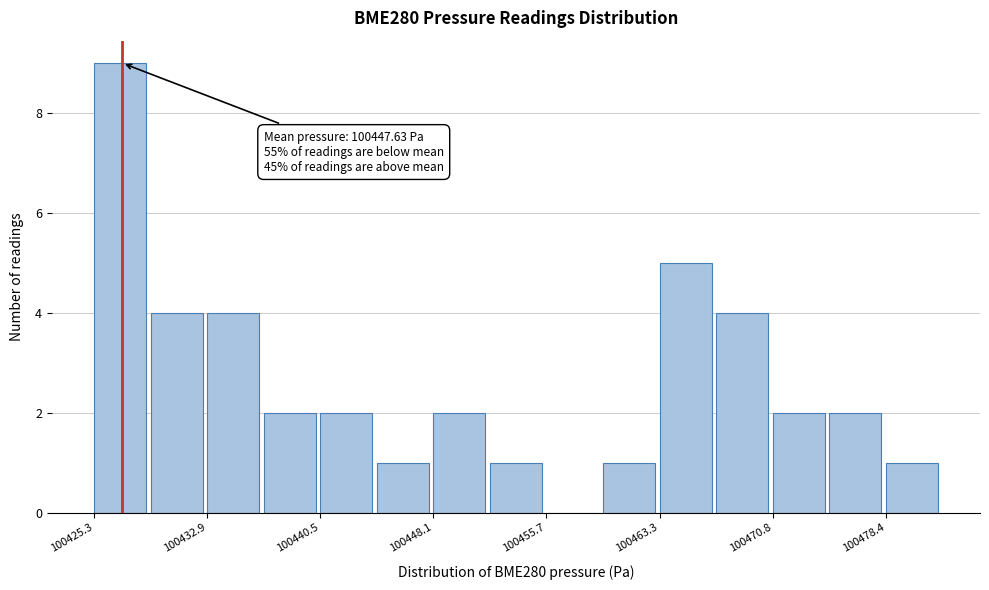

Read against the x-axis, roughly where is the centre of the tallest bar?

100427